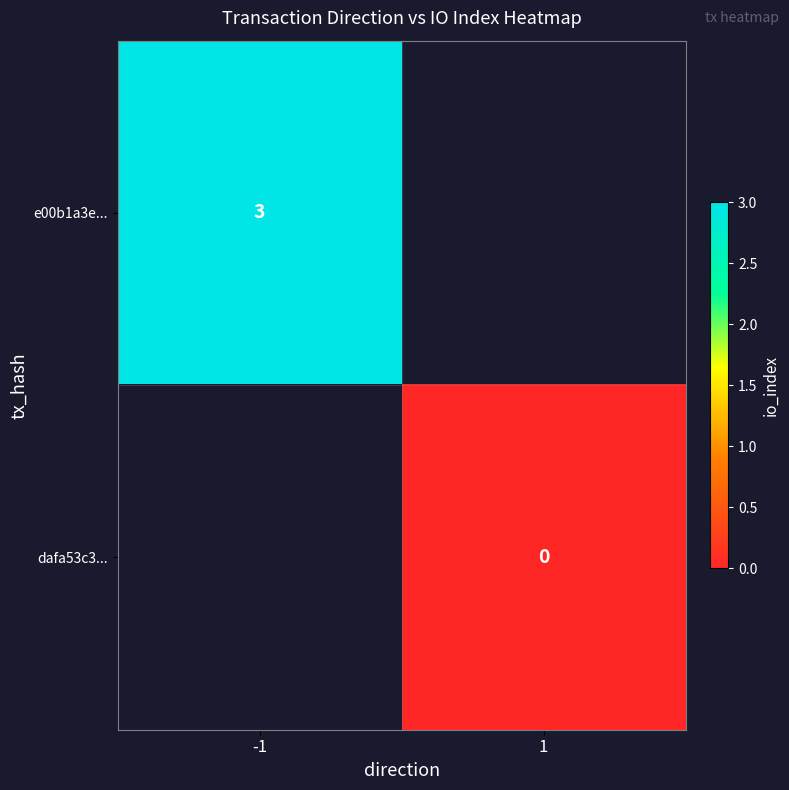

Is the value of dafa53c3... at 1 greater than the value of e00b1a3e... at -1?

No